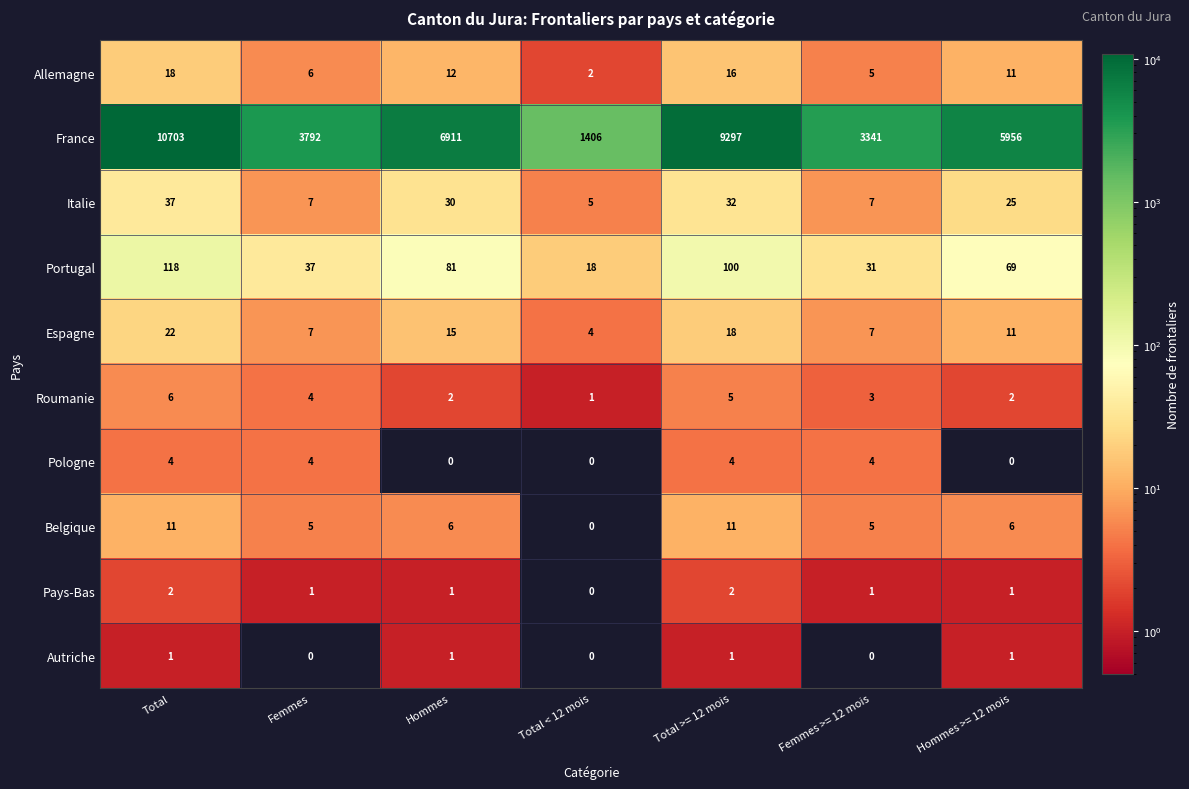

Which series has the largest range (max minus min)?

France